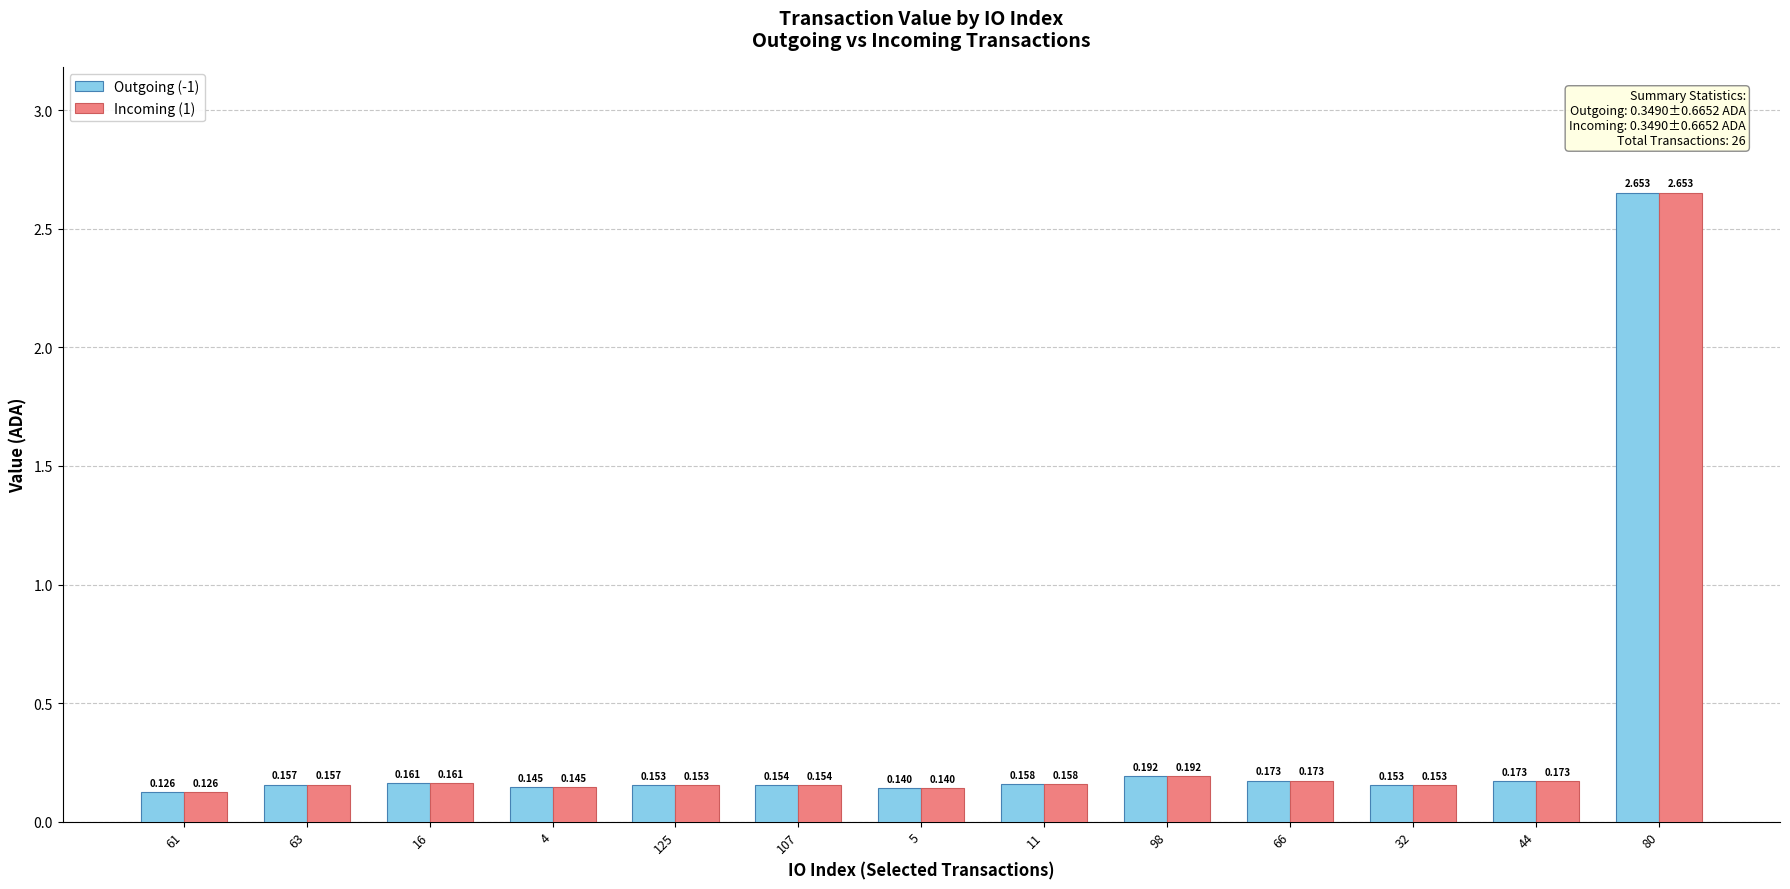

What are all the series names shown in the legend?

Outgoing (-1), Incoming (1)